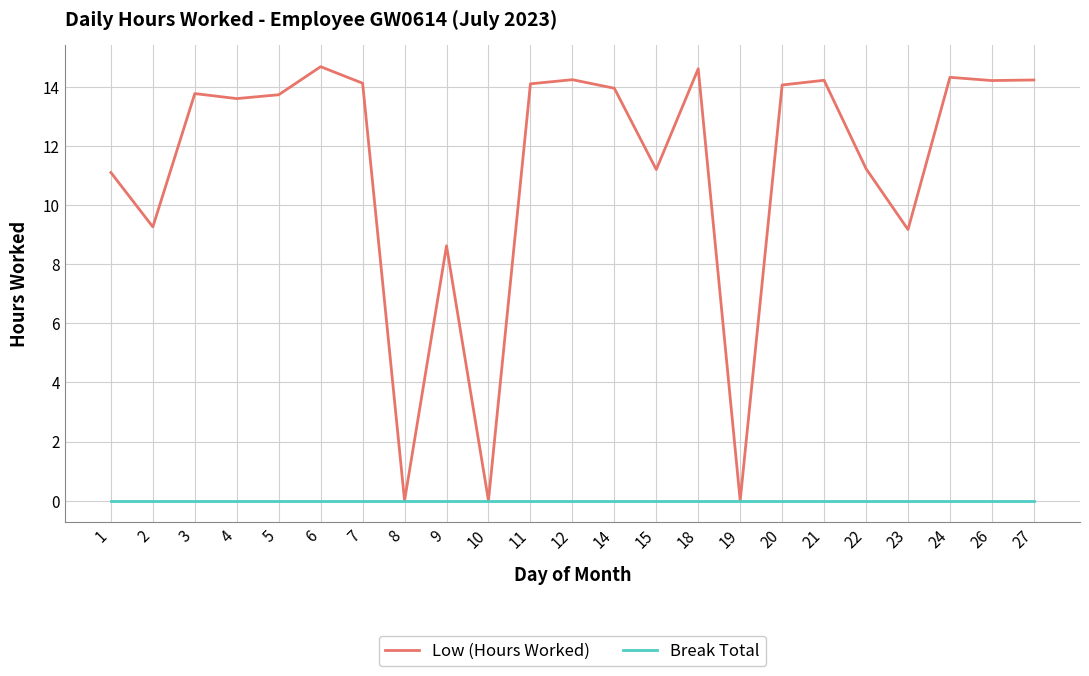

How many lines are shown in the chart?

2